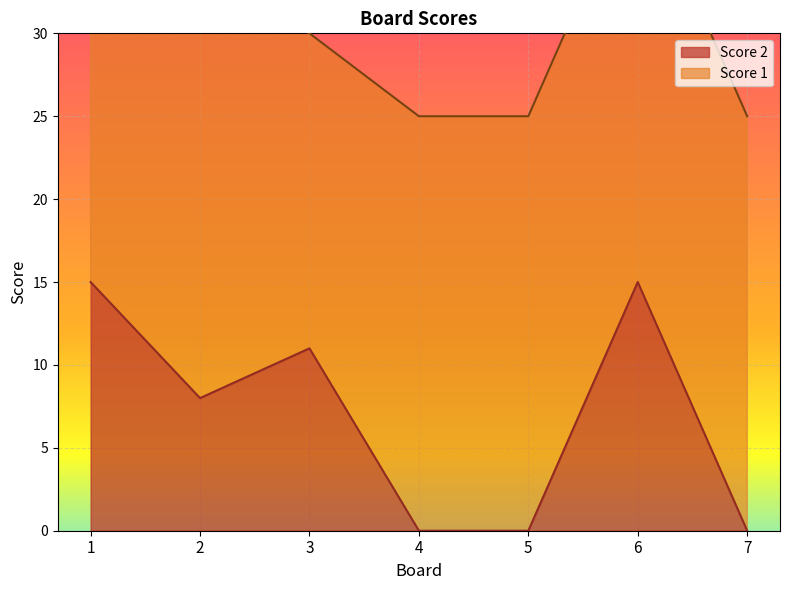

Rank the categories by value from lowest to highest.

4, 5, 7, 2, 3, 1, 6